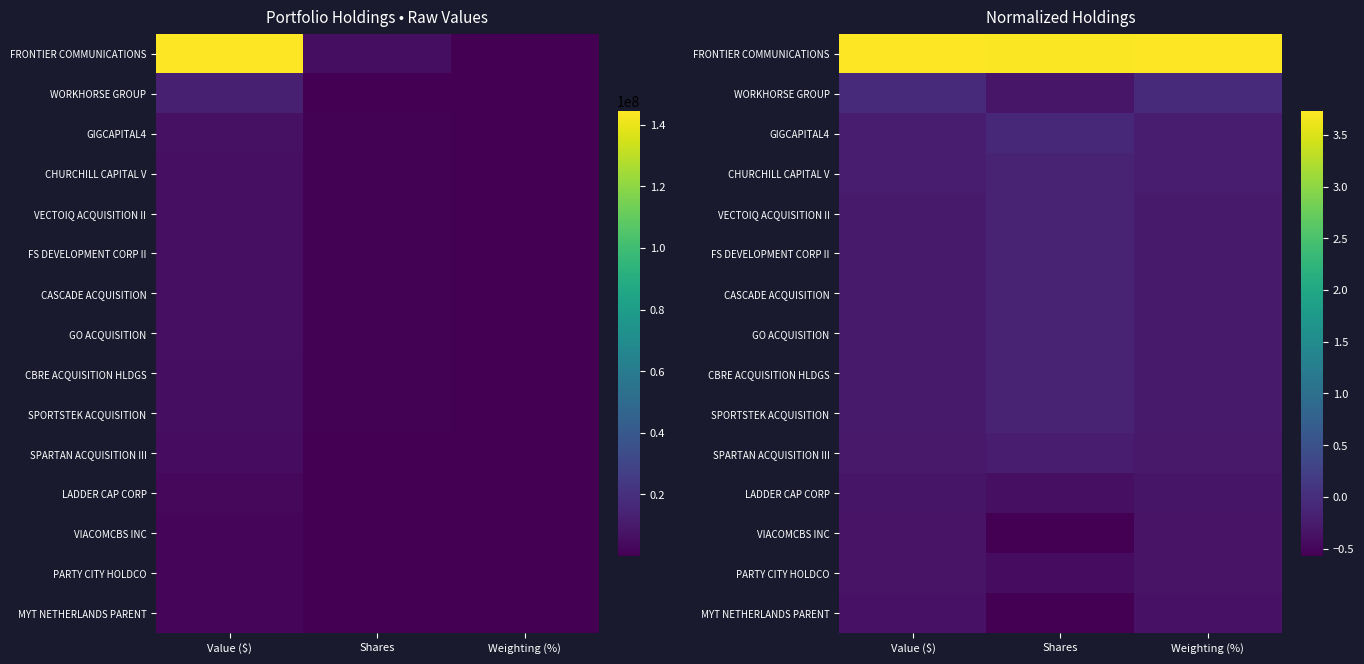

The VIACOMCBS INC series shows -1.0 at Shares. True or false?

False